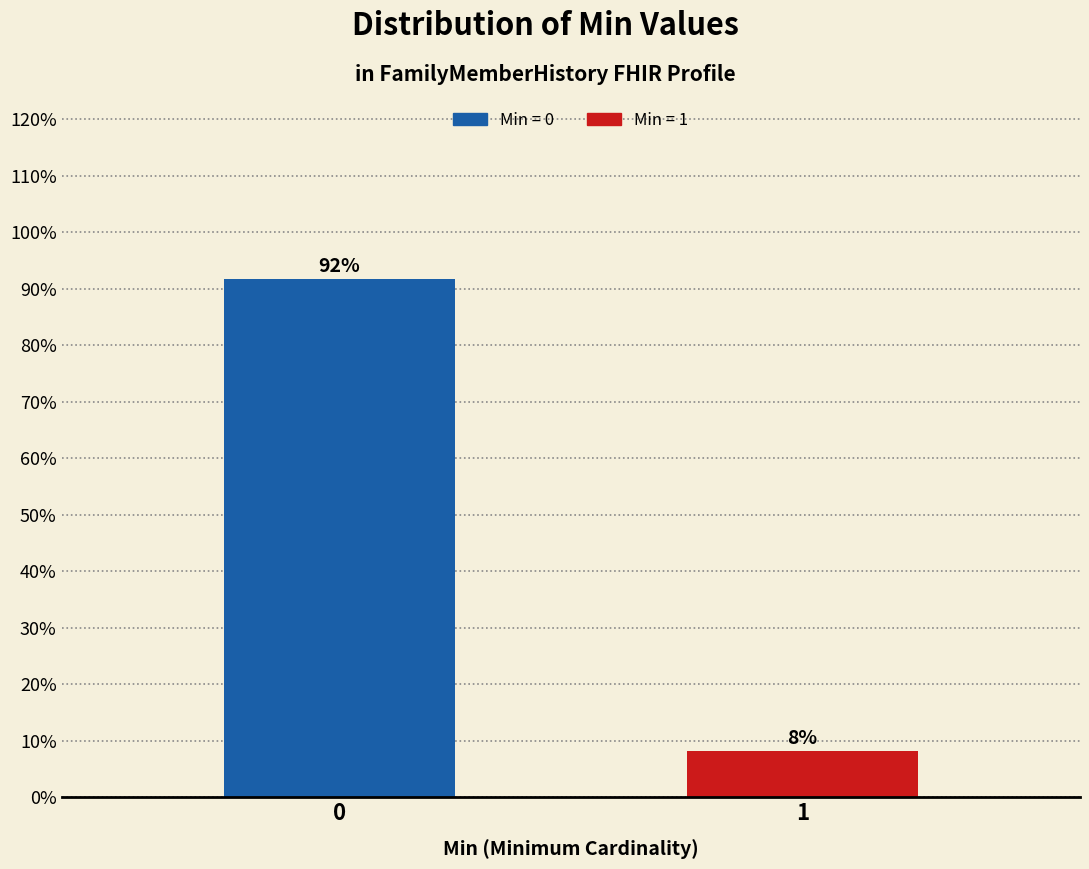

Read the value at 1.

8.2